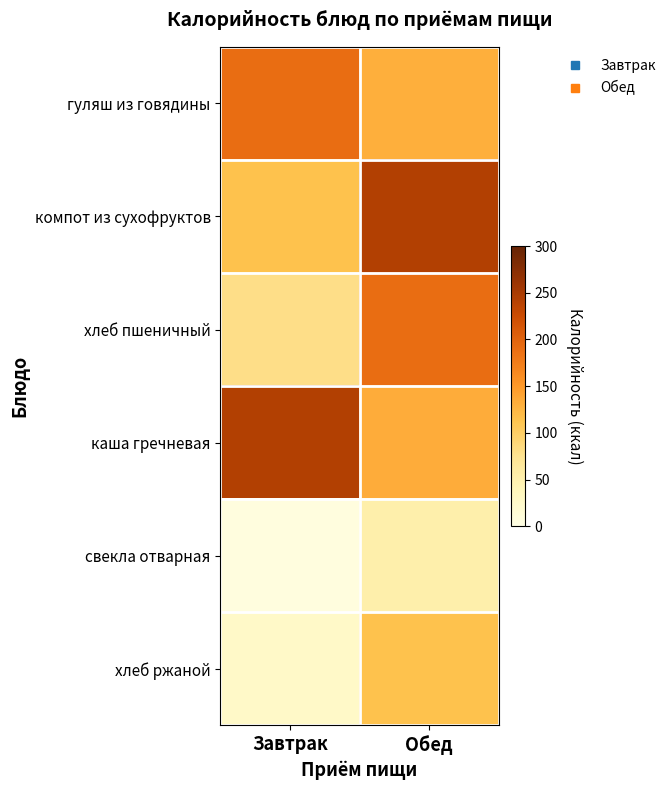

Reading left to right, what are all the values shown in this chart?

гуляш из говядины: Завтрак=190	Обед=131
компот из сухофруктов: Завтрак=114	Обед=243
хлеб пшеничный: Завтрак=80	Обед=190
каша гречневая: Завтрак=243	Обед=133
свекла отварная: Завтрак=7	Обед=52
хлеб ржаной: Завтрак=26	Обед=114